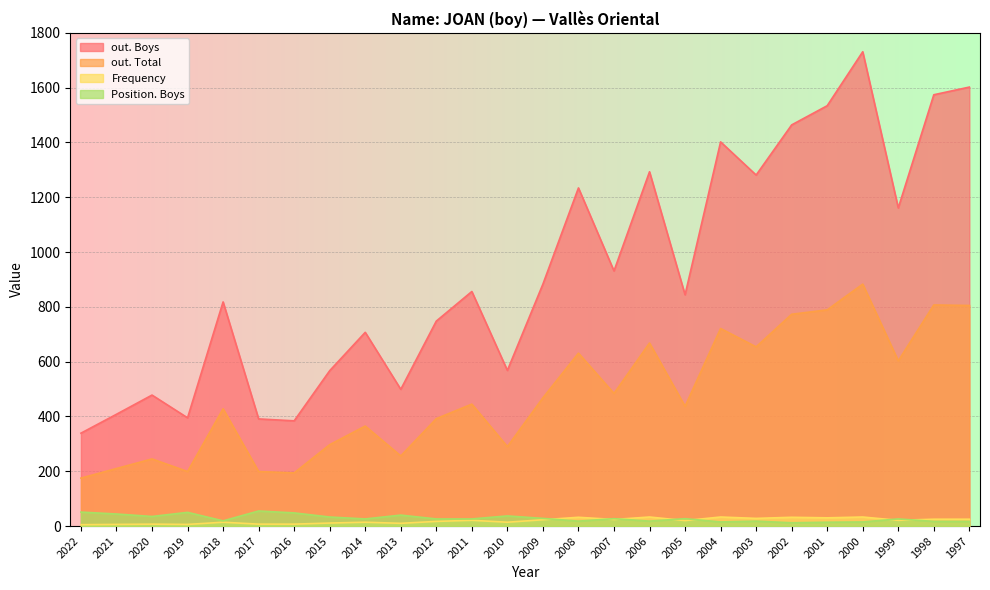

At which category does the chart reach its peak across all series?

2000